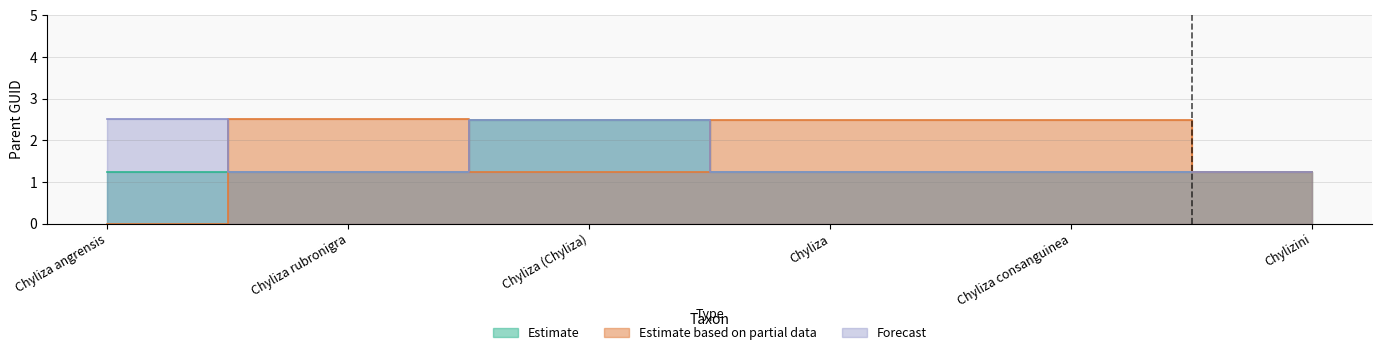

What is the difference between the maximum and minimum values in the Estimate based on partial data series?

2.5